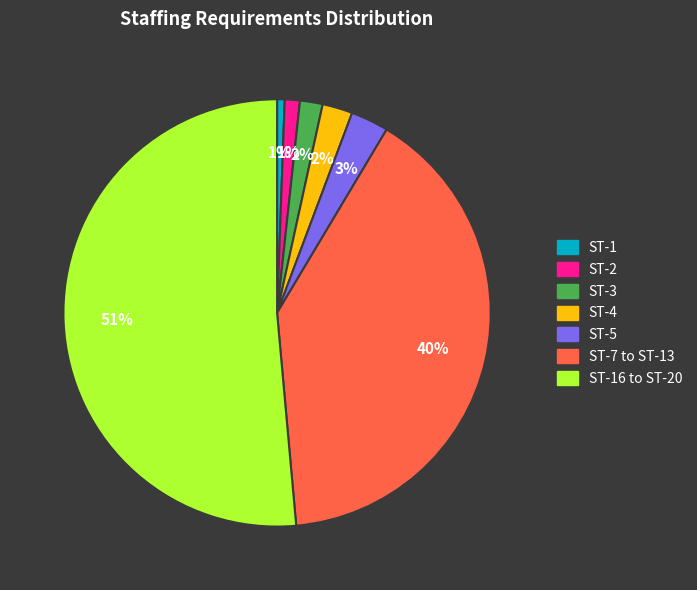

Does ST-16 to ST-20 account for over 50% of the chart?

Yes